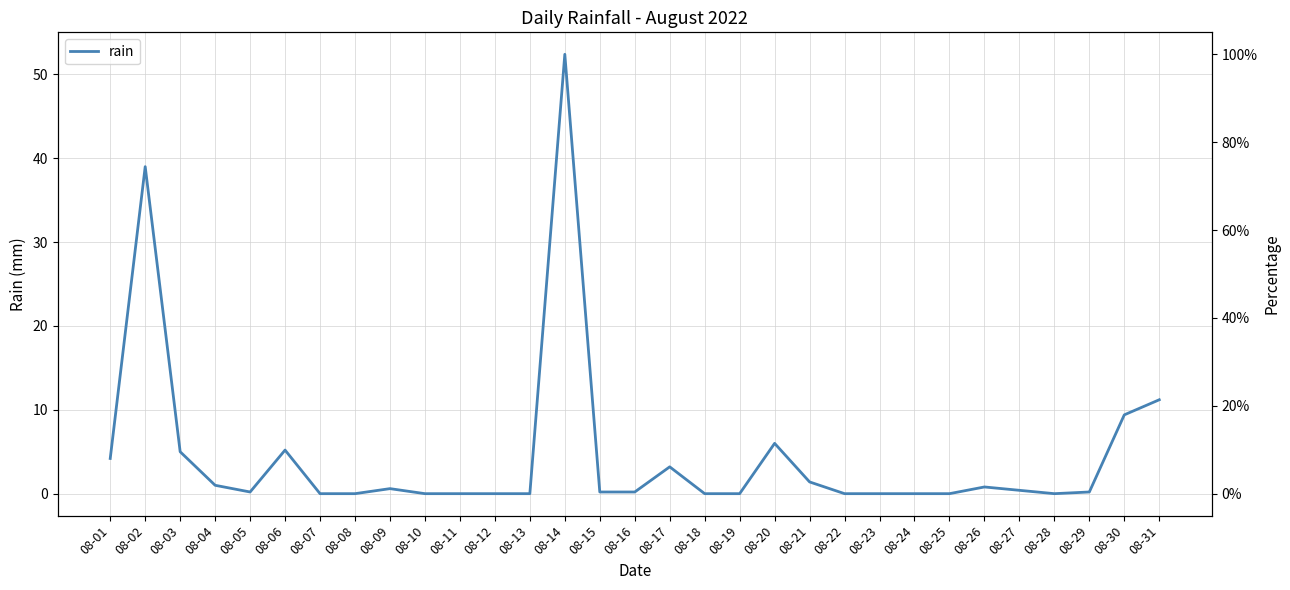

Does the chart display data point markers on the line(s)?

No